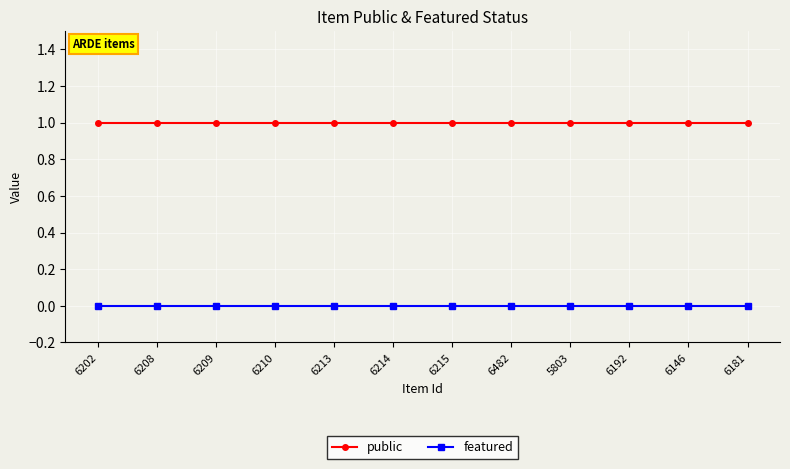

True or false: featured and public intersect in this chart.

False